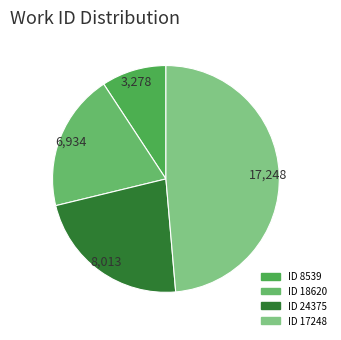

Is there a majority slice in this chart?

No